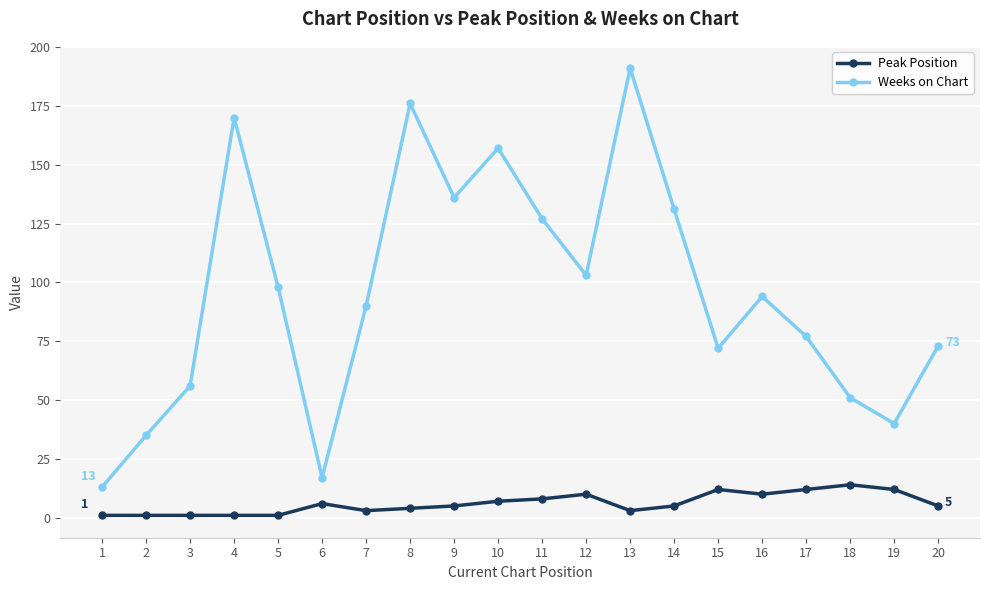

How many series are shown in this chart?

2